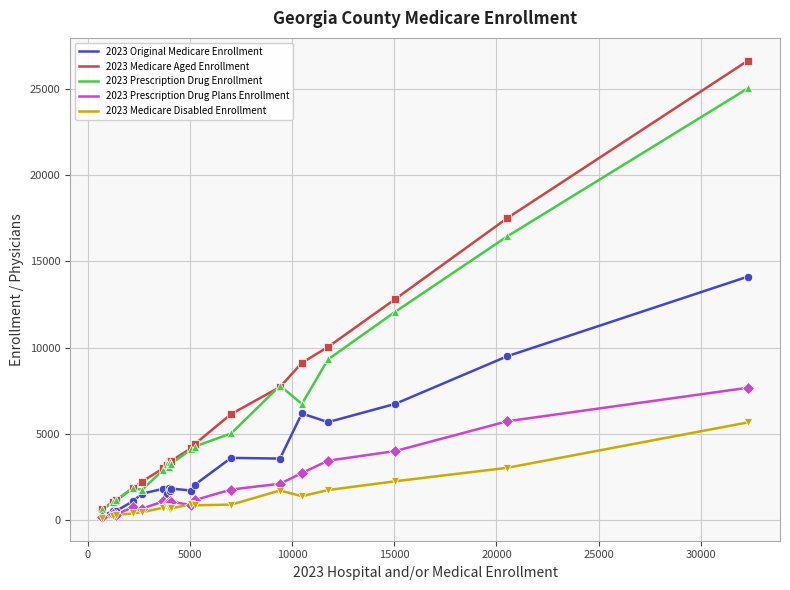

List the series in order of their peak value, lowest first.

2023 Medicare Disabled Enrollment, 2023 Prescription Drug Plans Enrollment, 2023 Original Medicare Enrollment, 2023 Prescription Drug Enrollment, 2023 Medicare Aged Enrollment